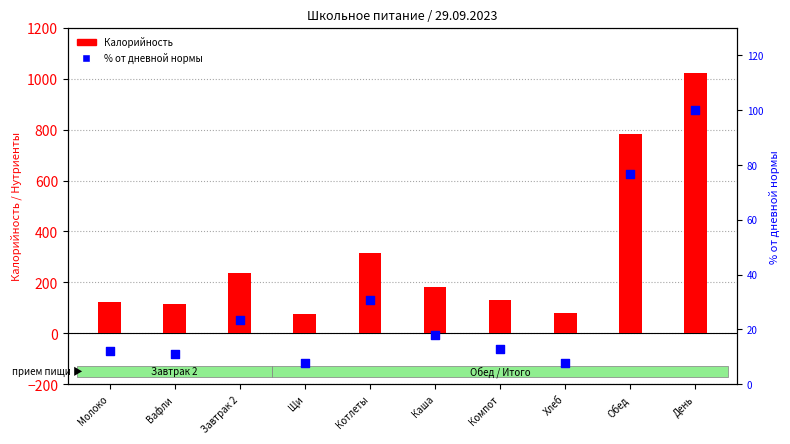

Which series has the widest spread of Y values?

Калорийность